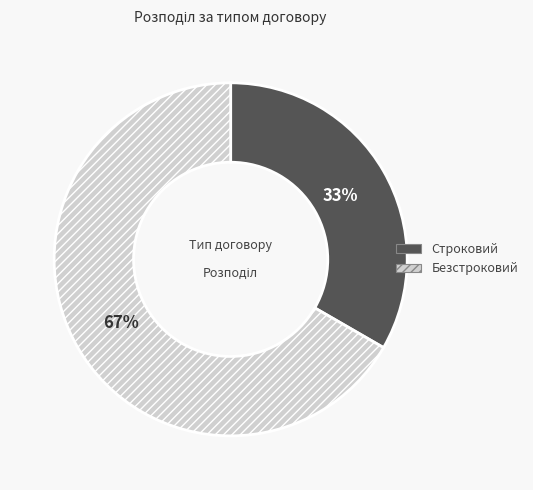

Approximately how many times larger is the value at Строковий compared to Безстроковий?

0.5